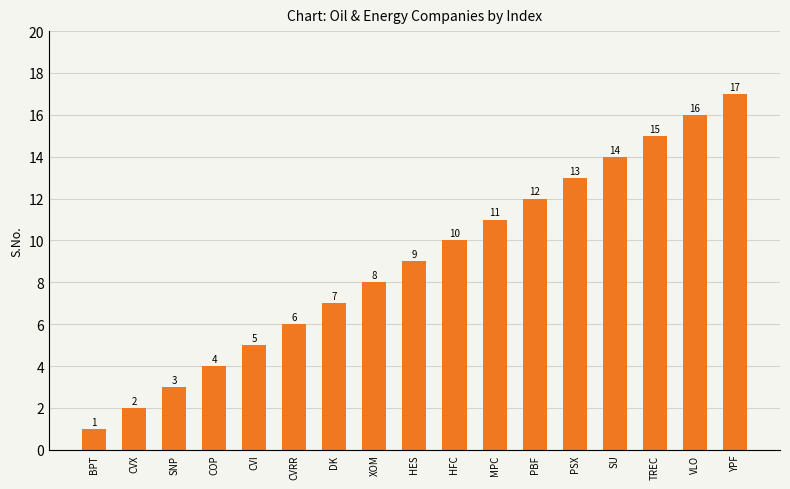

What position from the left is YPF?

17